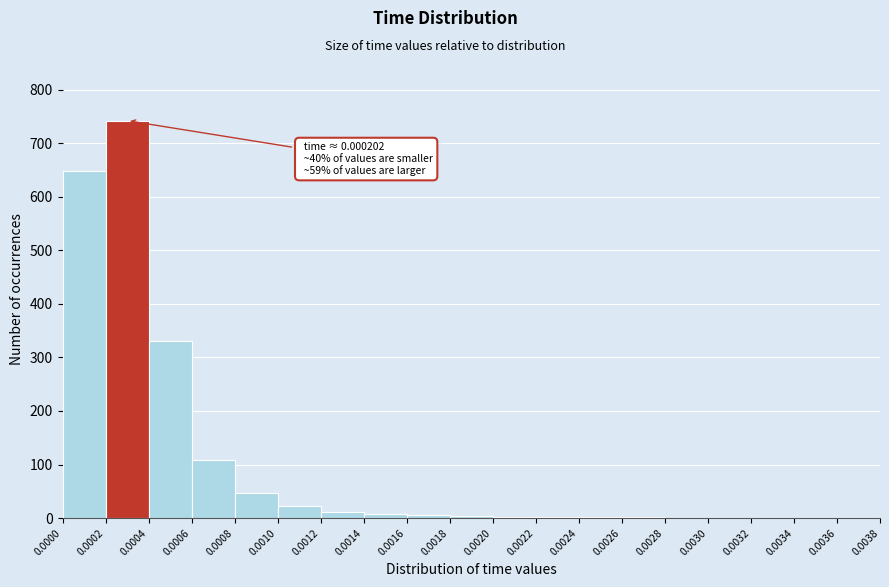

Which range on the x-axis has the tallest bar?

0.0002 to 0.0004